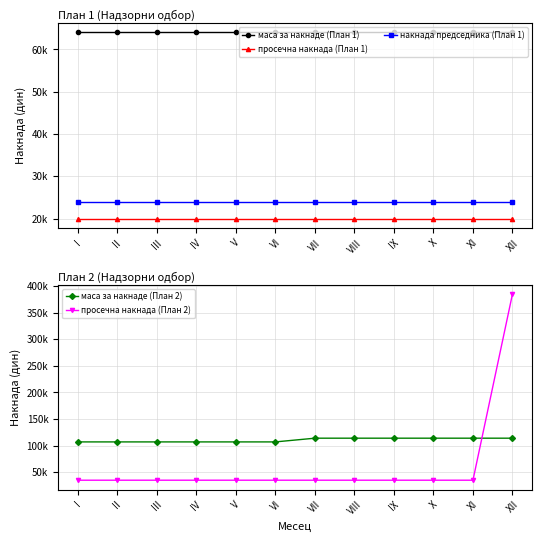

True or false: просечна накнада (План 1) and маса за накнаде (План 2) cross at least once.

False